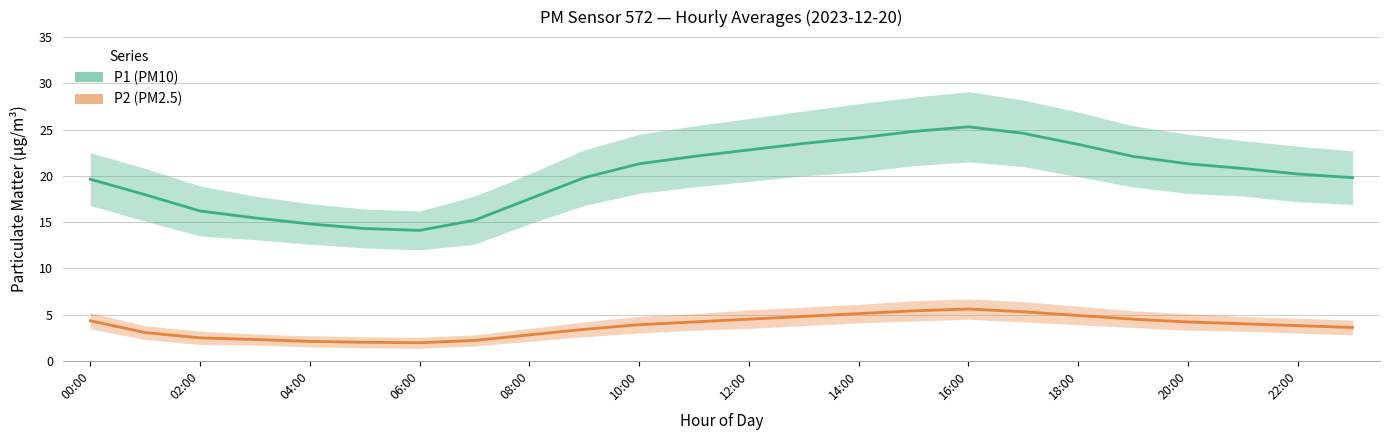

Rank the series at 18:00 from lowest to highest value.

P2 (PM2.5), P1 (PM10)